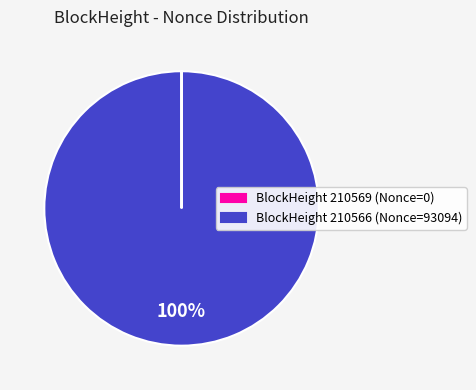

Does any single category account for the majority?

Yes